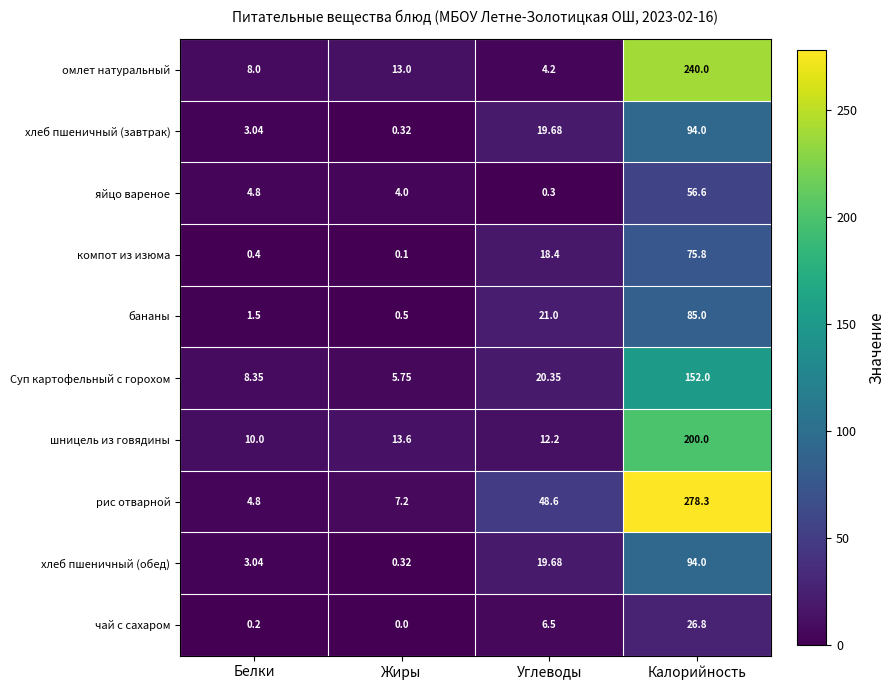

Which series has the largest total across all categories?

рис отварной